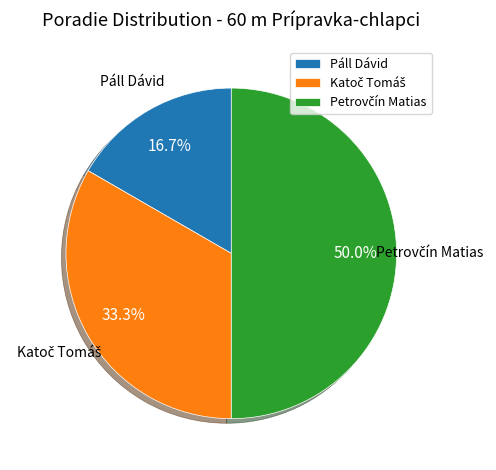

Which category has the smallest portion of the pie?

Páll Dávid